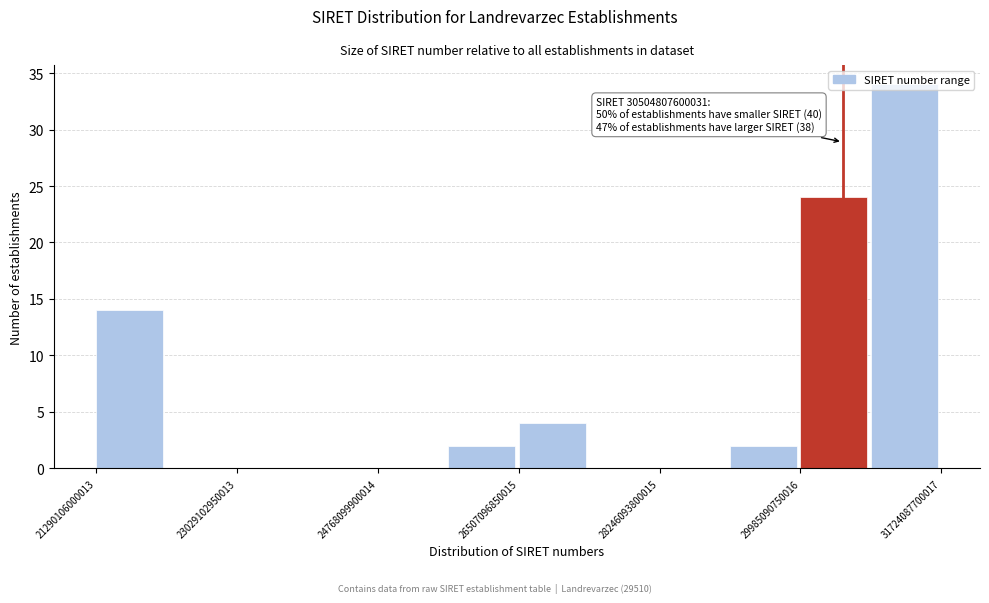

Over which range of the x-axis is the bar tallest?

30800000000000 to 31800000000000